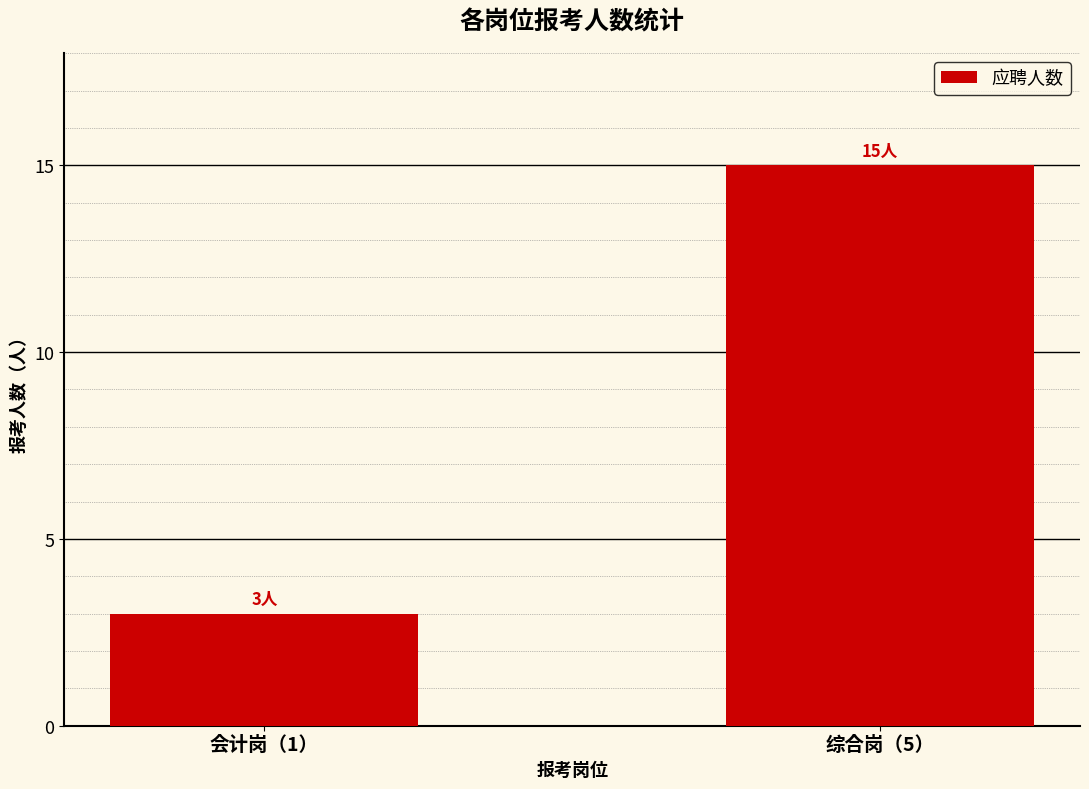

Reading left to right, list all the values displayed in this chart.

会计岗（1）=3	综合岗（5）=15